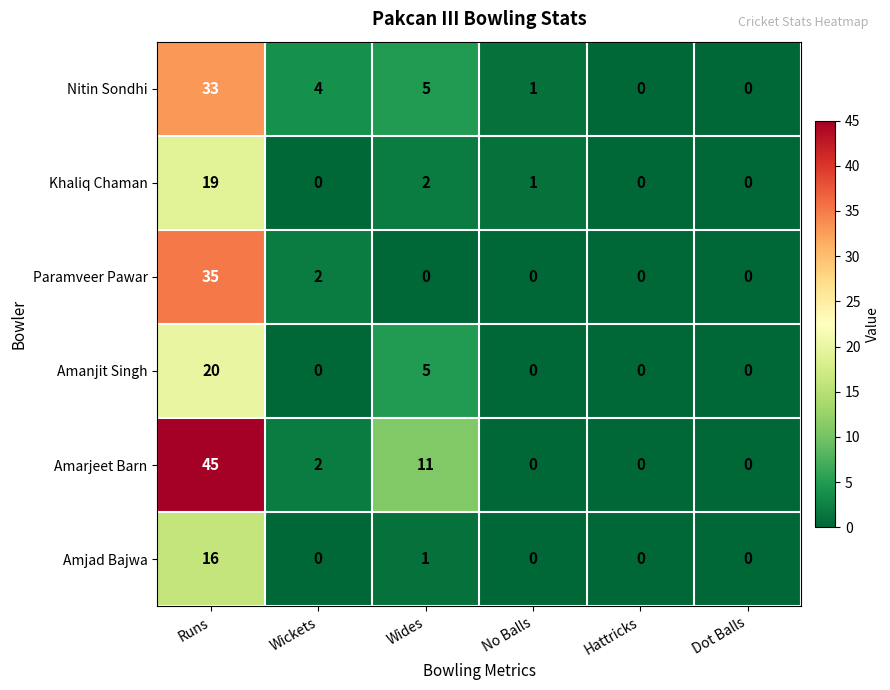

What is the difference between the maximum and second lowest values in the Nitin Sondhi series?

33